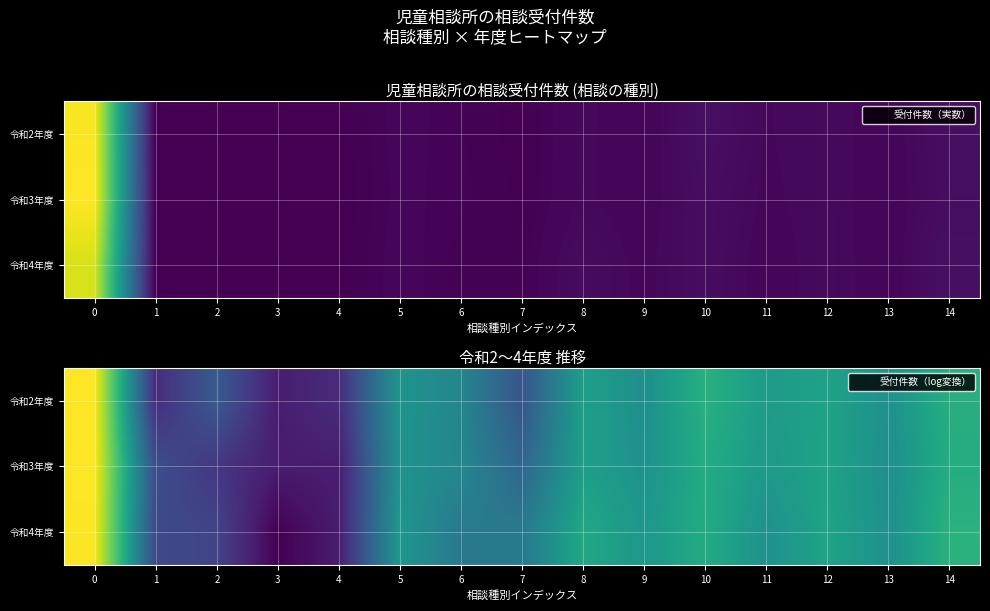

Which series has the widest spread of values?

令和4年度